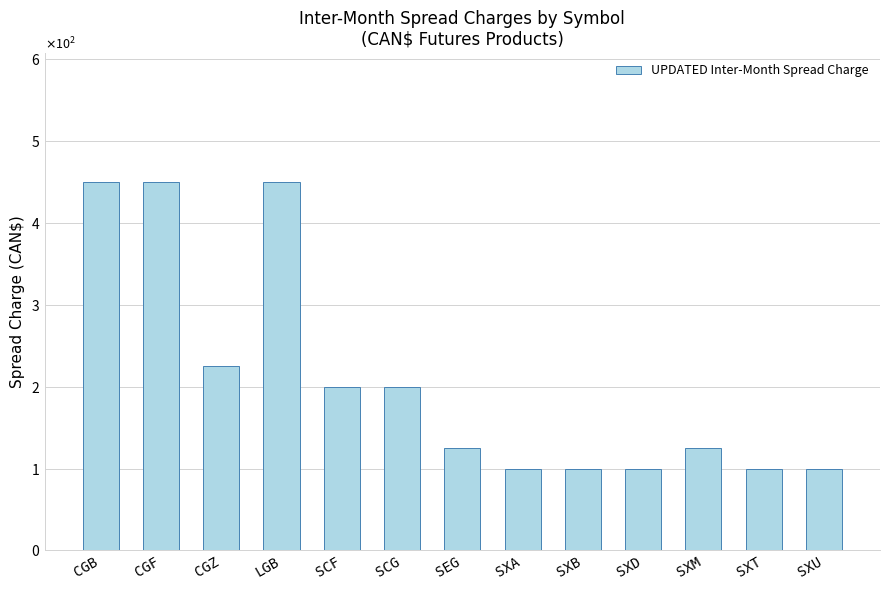

Does the chart contain any negative values?

No